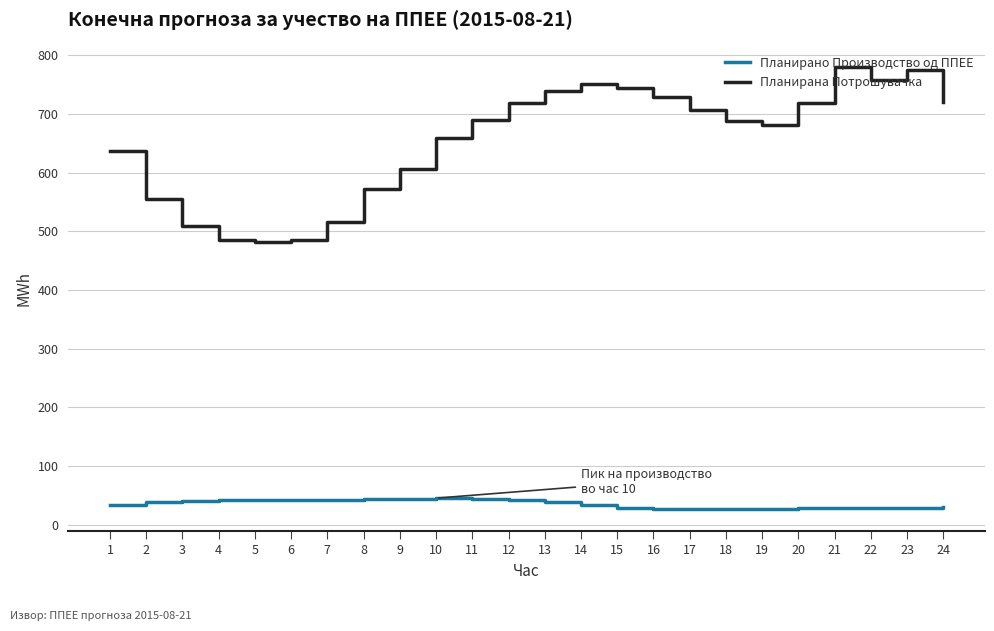

What is the highest value of the Планирана Потрошувачка series?

779.4